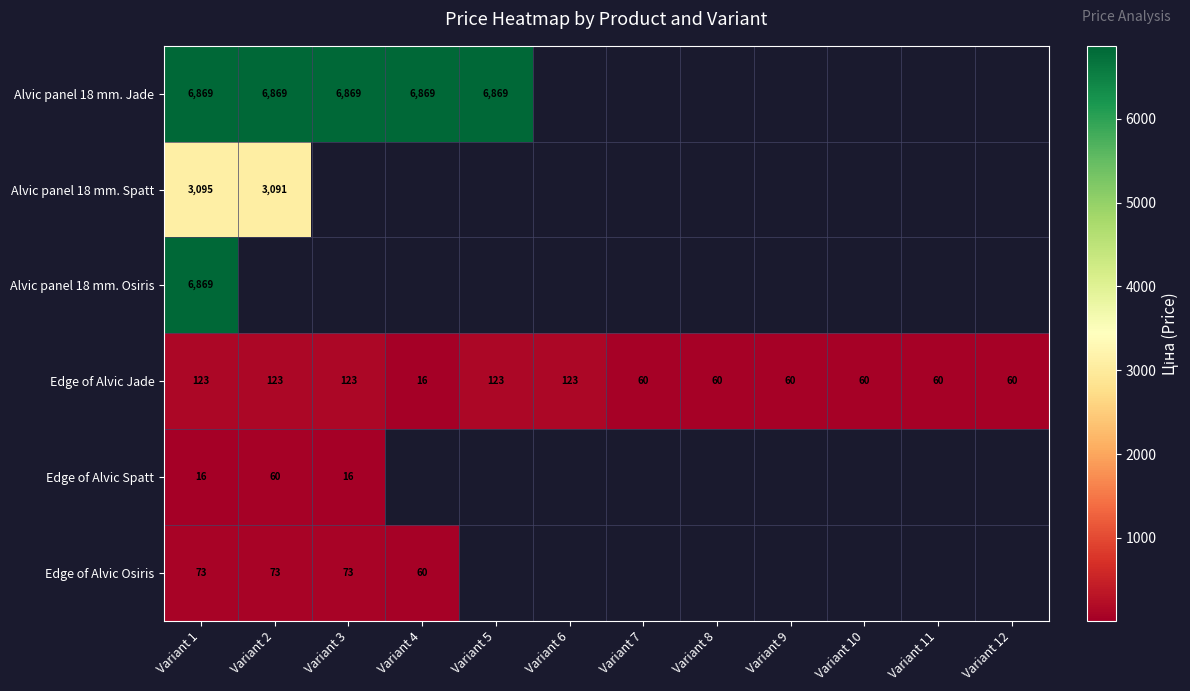

At which category is the sum across all series the highest?

Variant 1